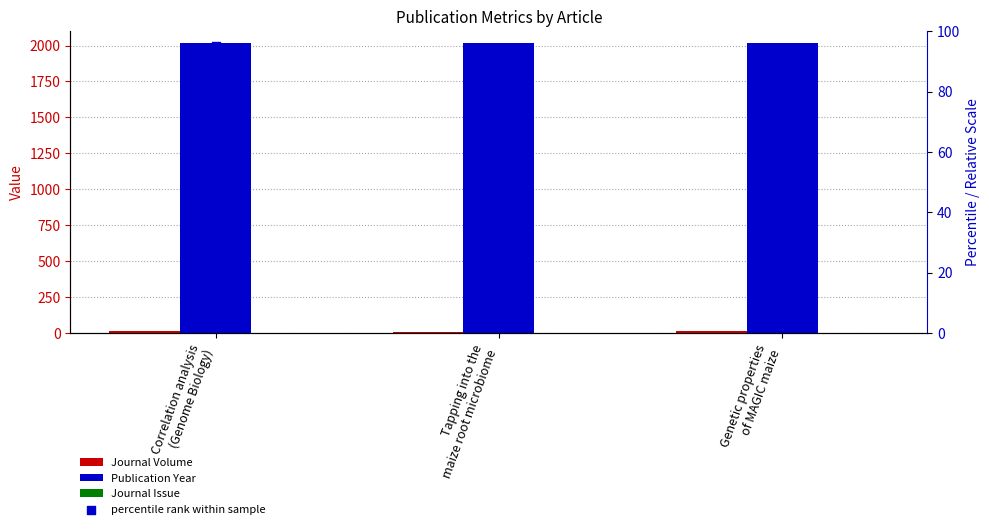

Is the value of Publication Year at Tapping into the
maize root microbiome greater than the value of percentile rank within sample at Correlation analysis
(Genome Biology)?

Yes